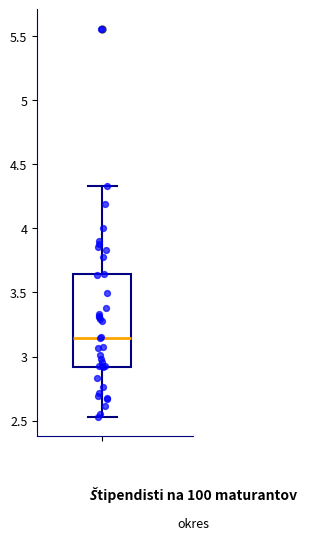

Transcribe this box plot: give where the median line is, the range the box spans, and where the two whiskers end, as read against the y-axis. The values are not printed on the chart, so give them approximately, as read against the axis.

median 3.15, box 2.90 to 3.65, whiskers 2.55 to 4.35